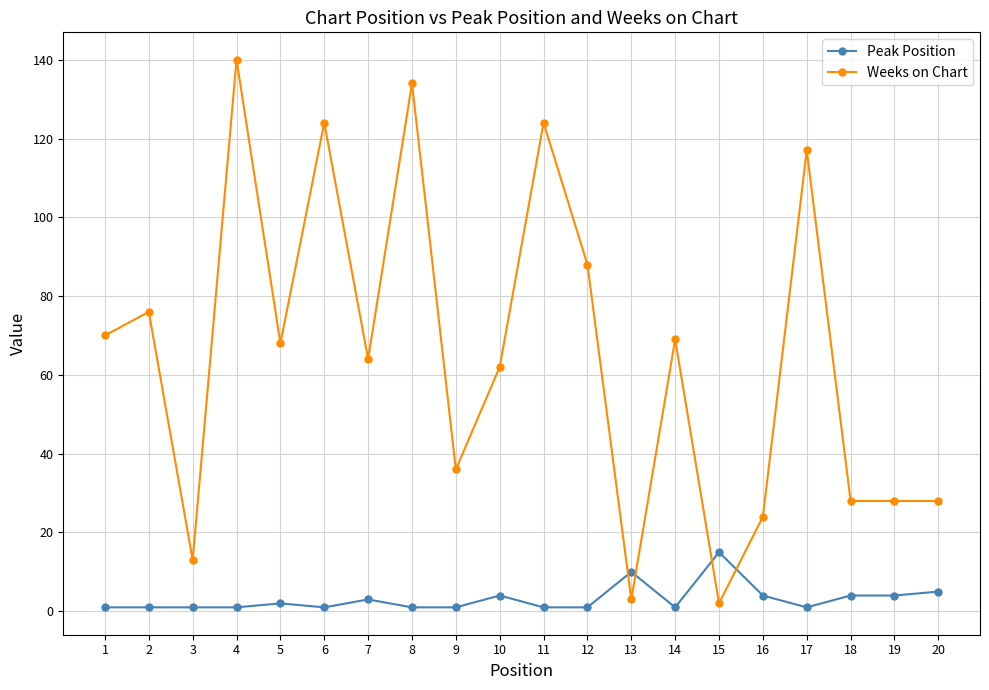

Which series has the widest spread of values?

Weeks on Chart